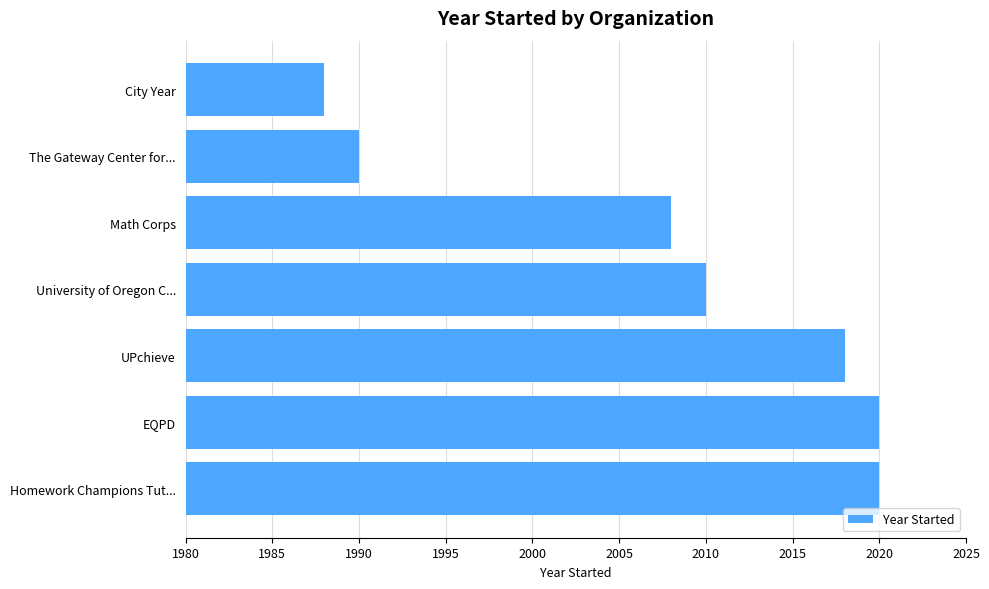

Reading bottom to top, extract all data points from this chart.

Homework Champions Tut...=2020	EQPD=2020	UPchieve=2018	University of Oregon C...=2010	Math Corps=2008	The Gateway Center for...=1990	City Year=1988